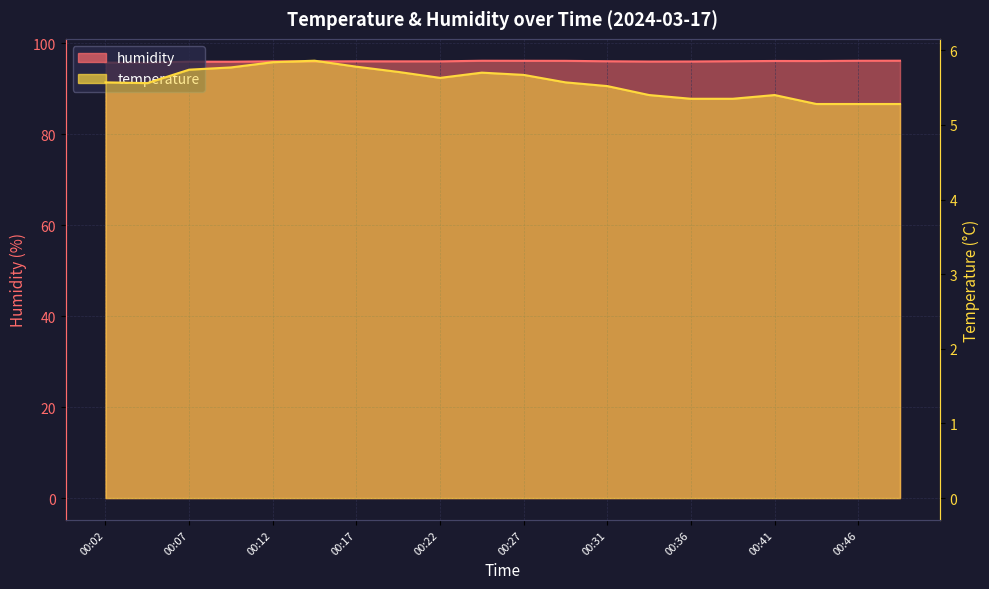

Which series has the largest total across all categories?

humidity